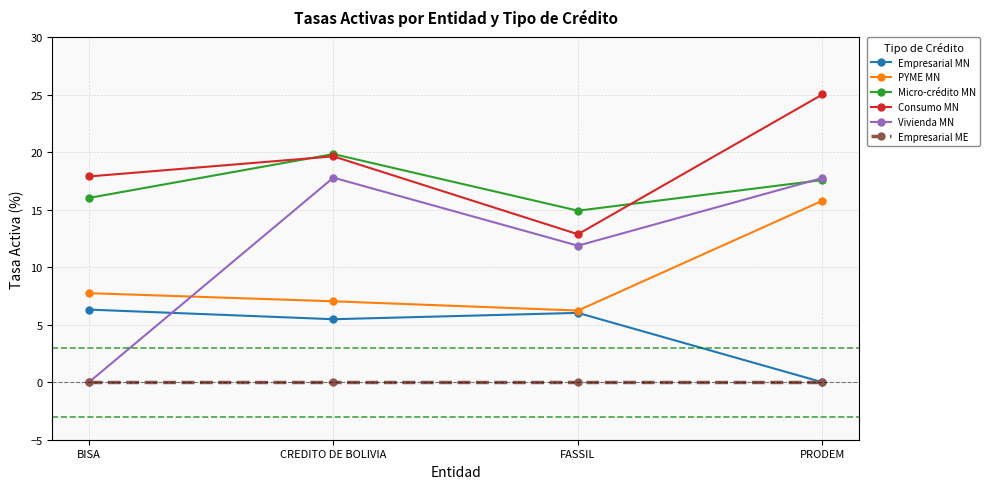

What is the label of the 1st point from the left?

BISA